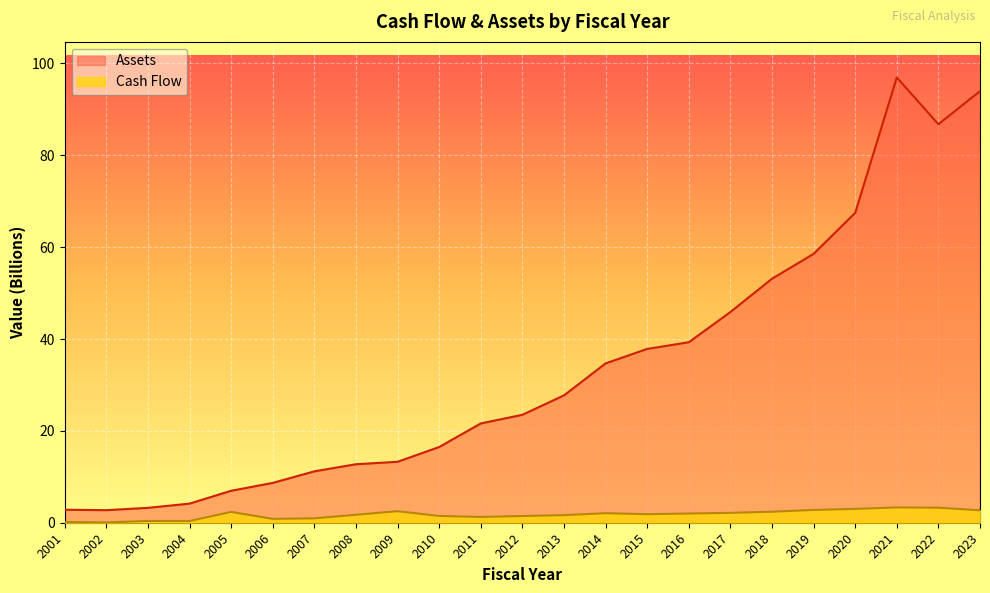

Does the chart display data point markers on the line(s)?

No